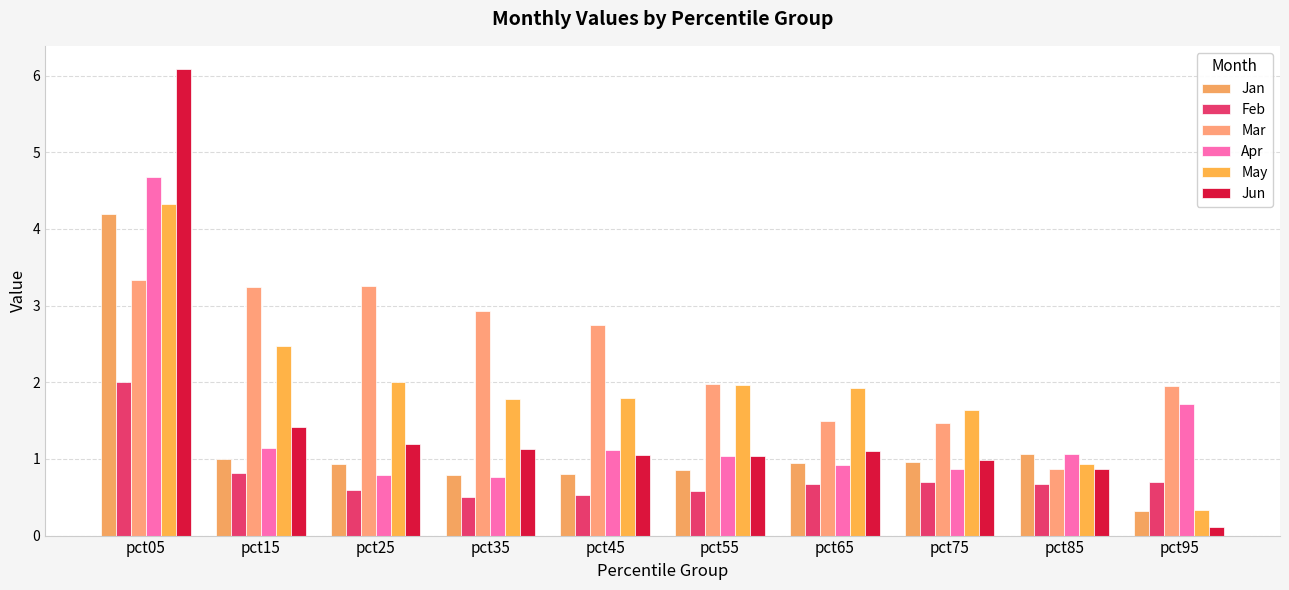

What are all the series names shown in the legend?

Jan, Feb, Mar, Apr, May, Jun